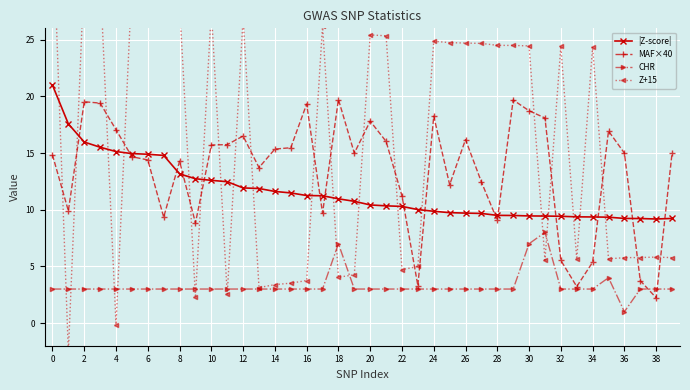

How many data points in CHR are less than 3?

1